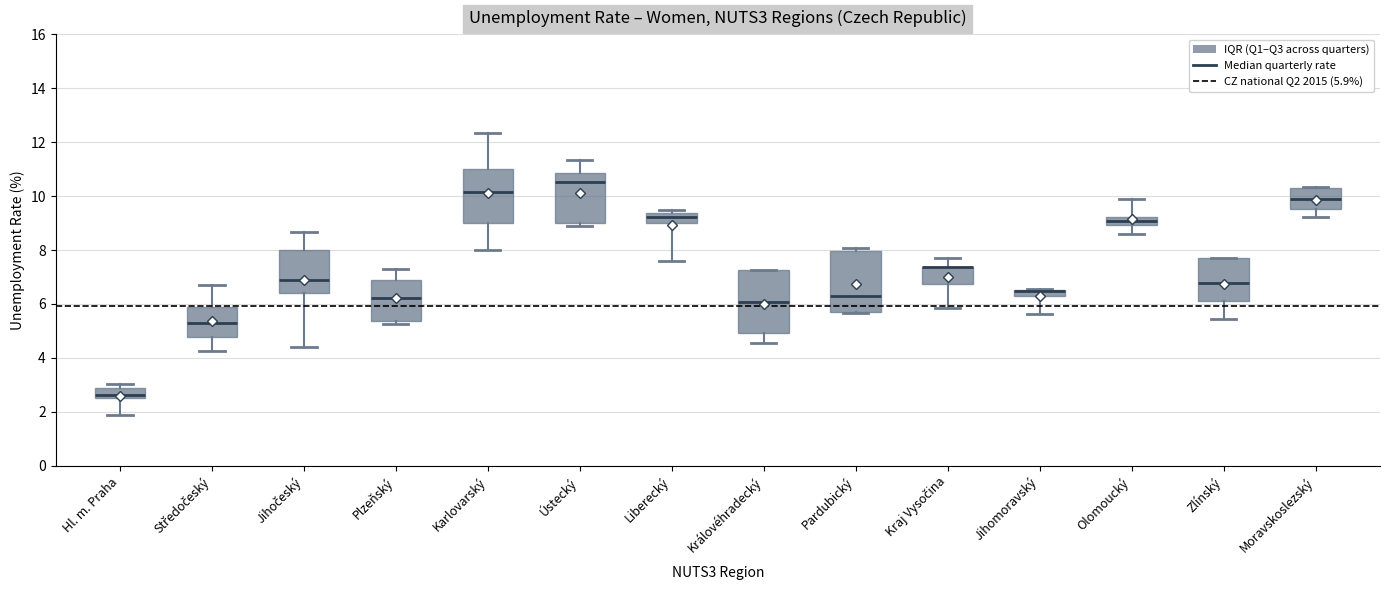

Where does the median line of the box for Pardubický sit on the y-axis? The values are not printed on the chart, so give them approximately, as read against the axis.

6.4